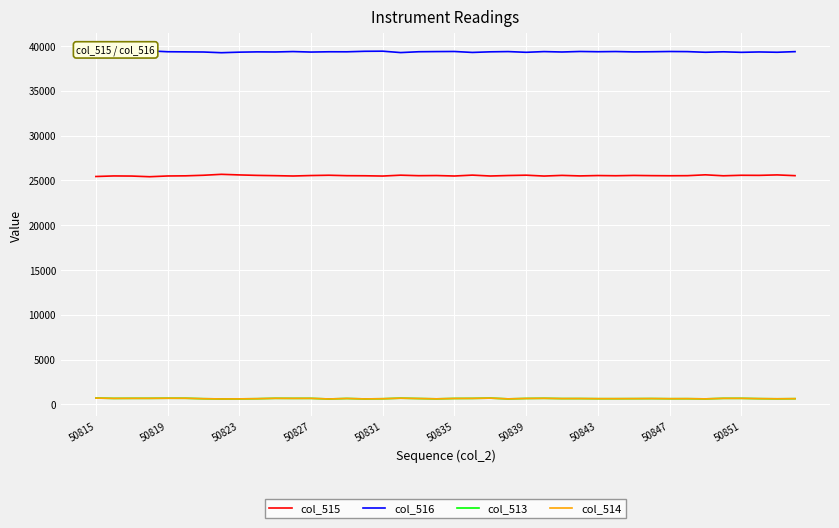

True or false: col_513 and col_516 intersect in this chart.

False